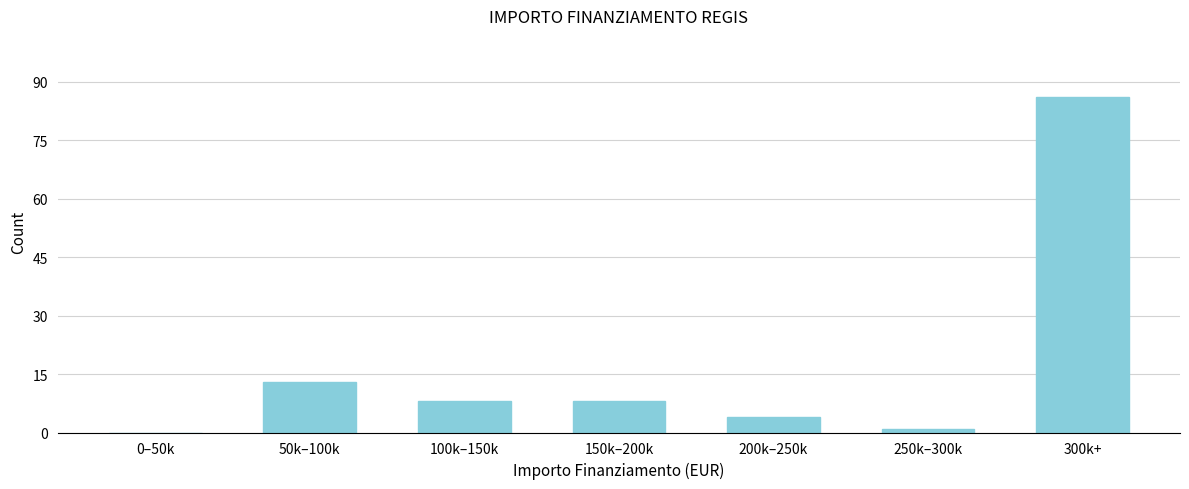

Reading left to right, extract all data points from this chart.

0–50k=0	50k–100k=13	100k–150k=8	150k–200k=8	200k–250k=4	250k–300k=1	300k+=86